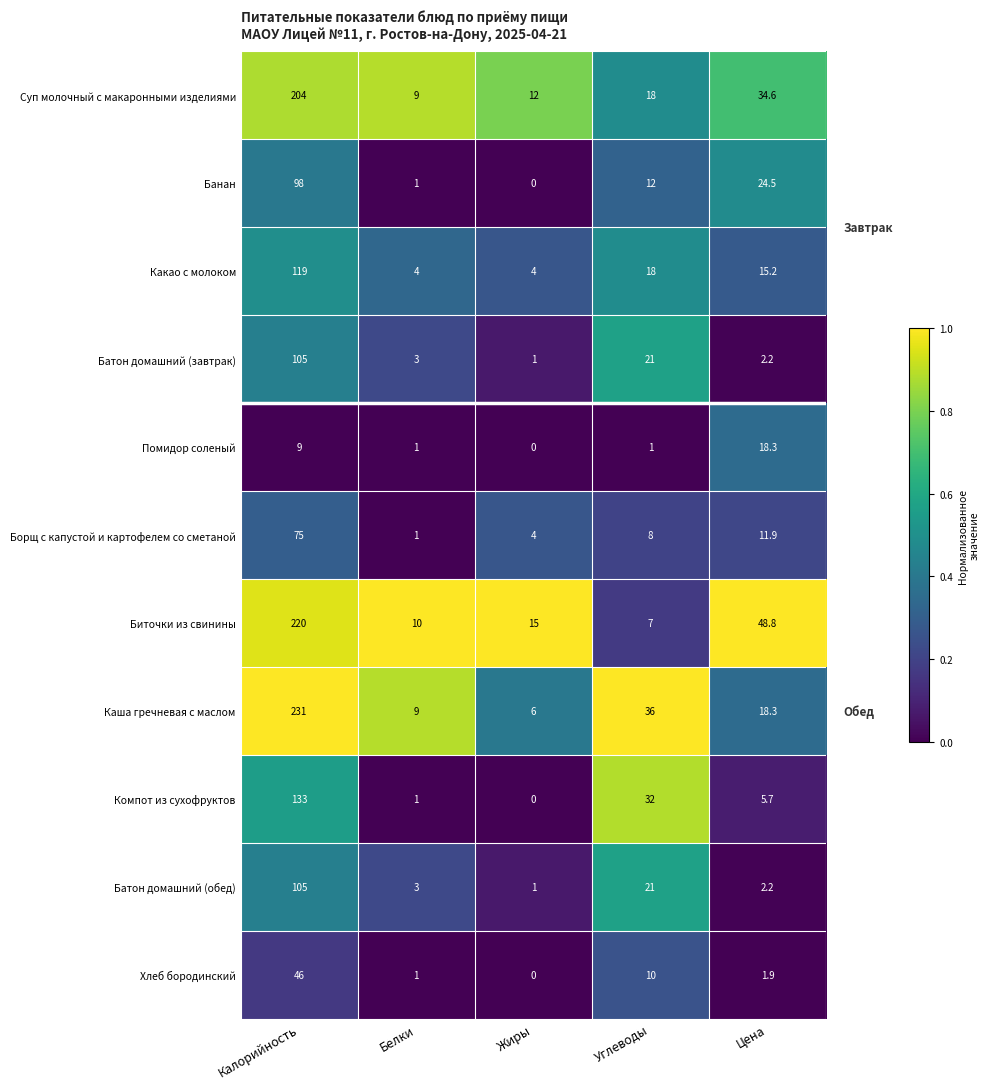

At which category is the sum across all series the highest?

Калорийность